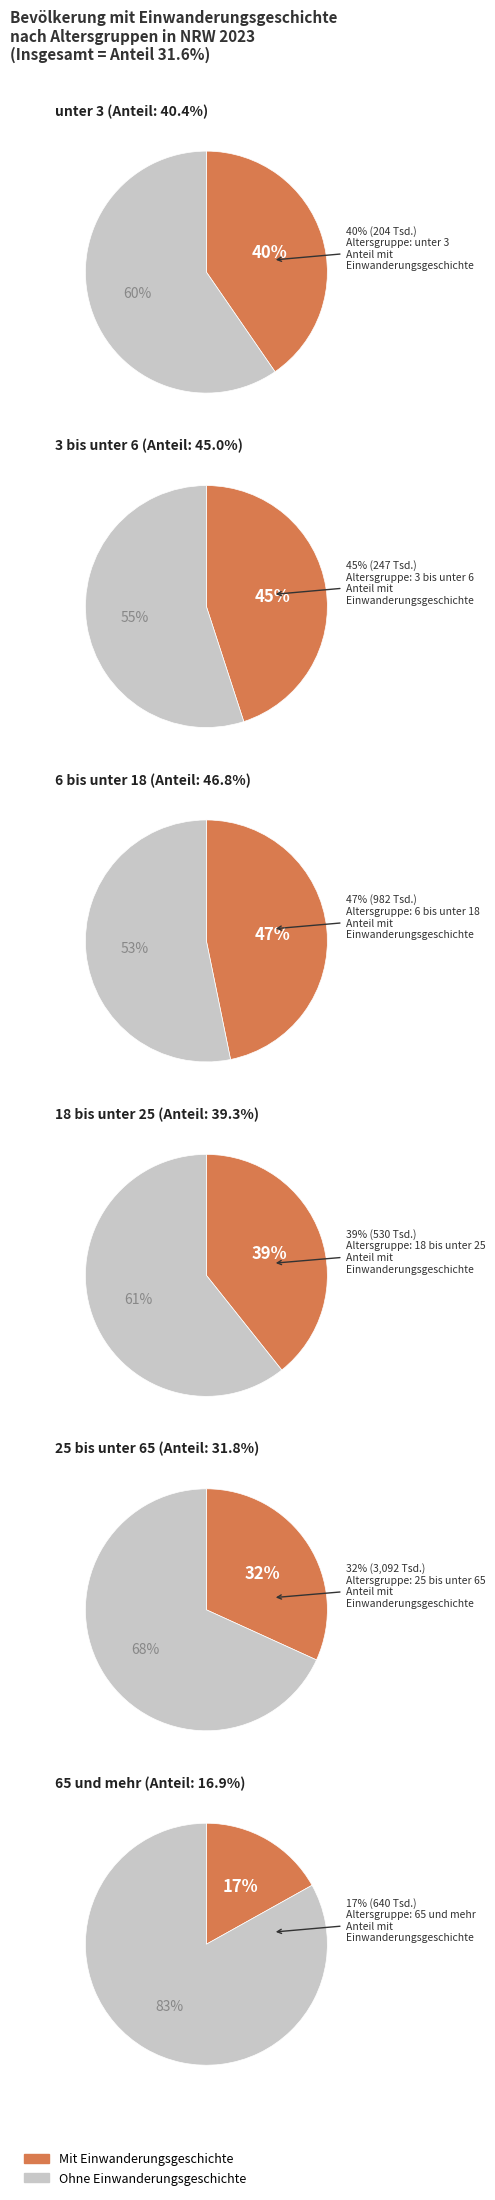

Does any single category account for the majority?

No